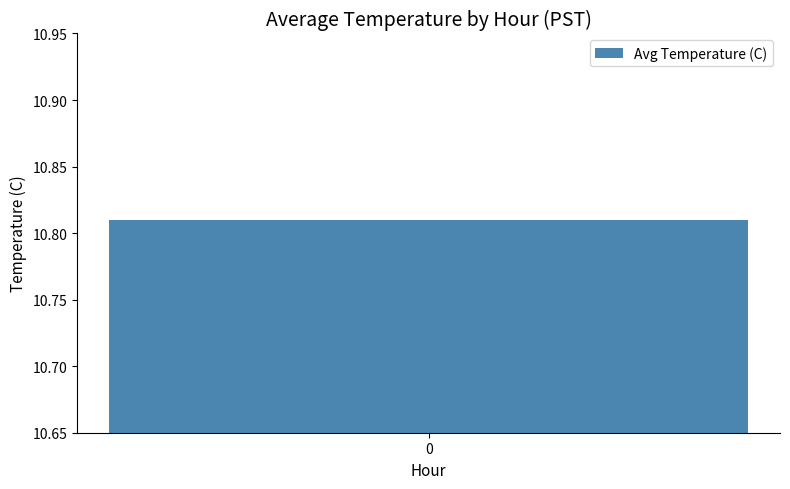

What is the average value?

10.8